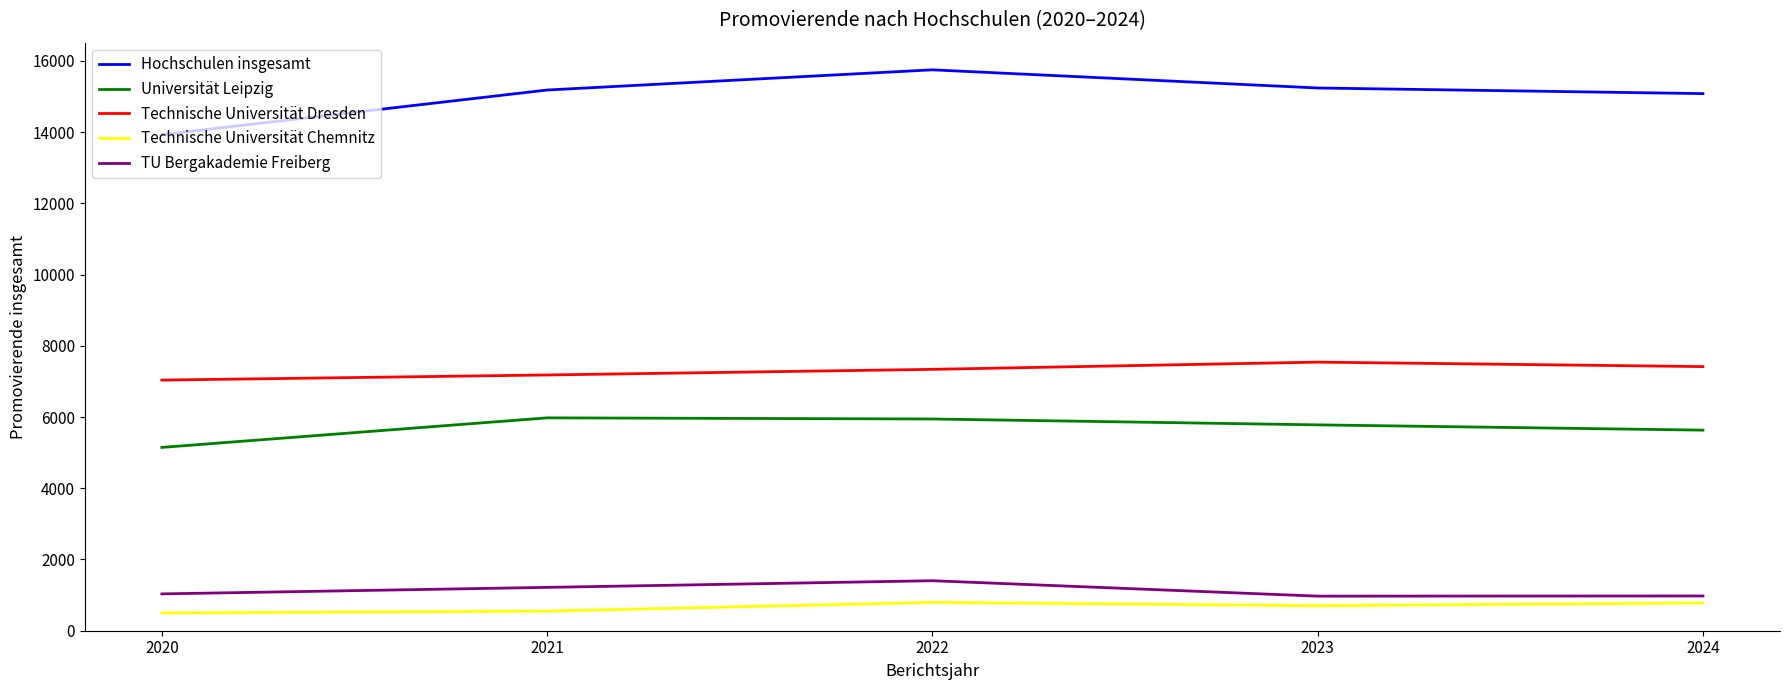

What is the approximate value of Technische Universität Chemnitz at 2021, to the nearest 5?

550